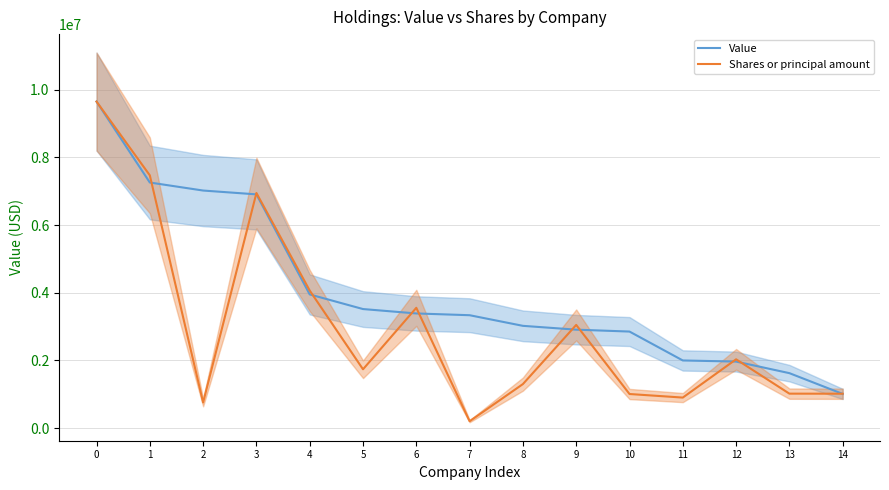

Where do Value and Shares or principal amount first cross each other?

1 and 2